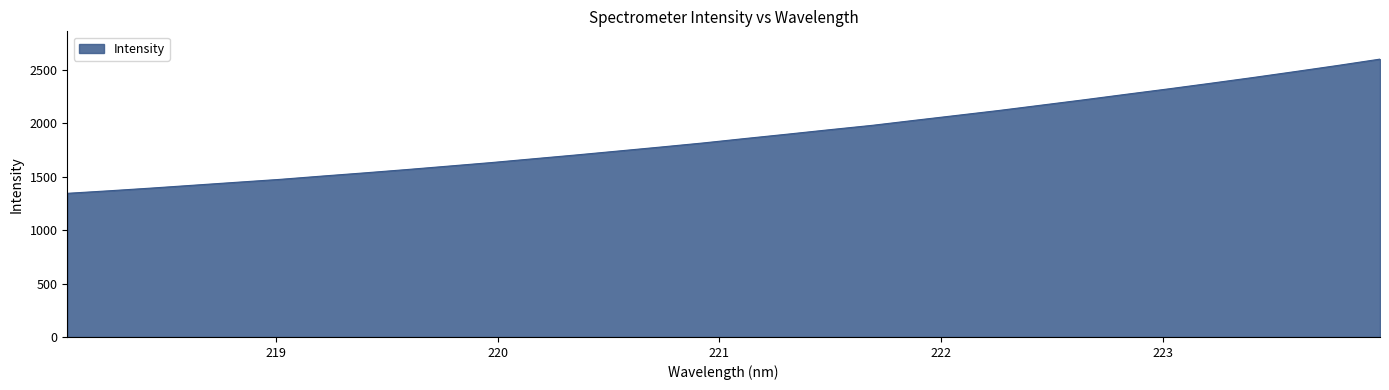

What is the smallest value displayed?

1344.8